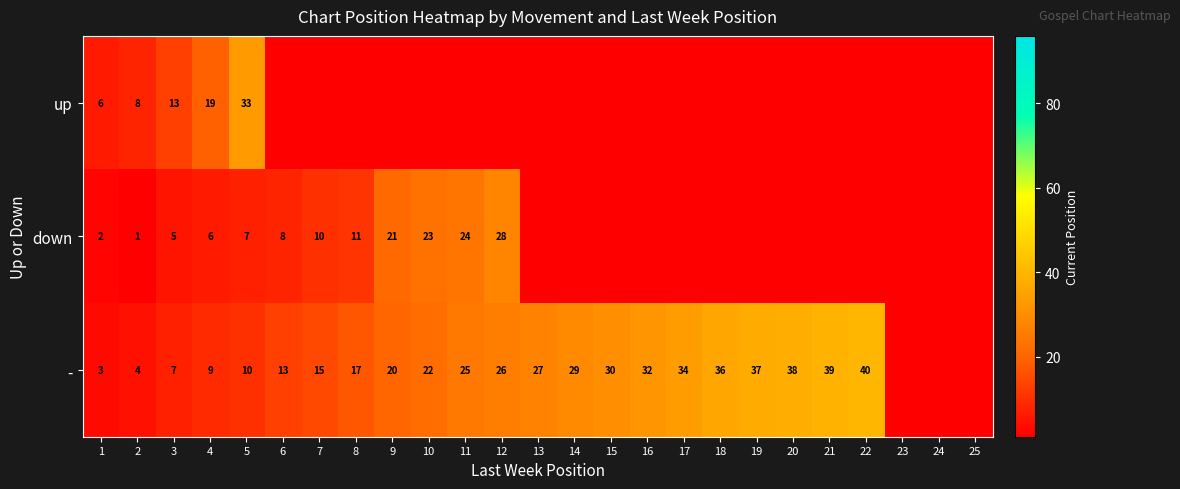

At how many categories does at least one series exceed 13?

18